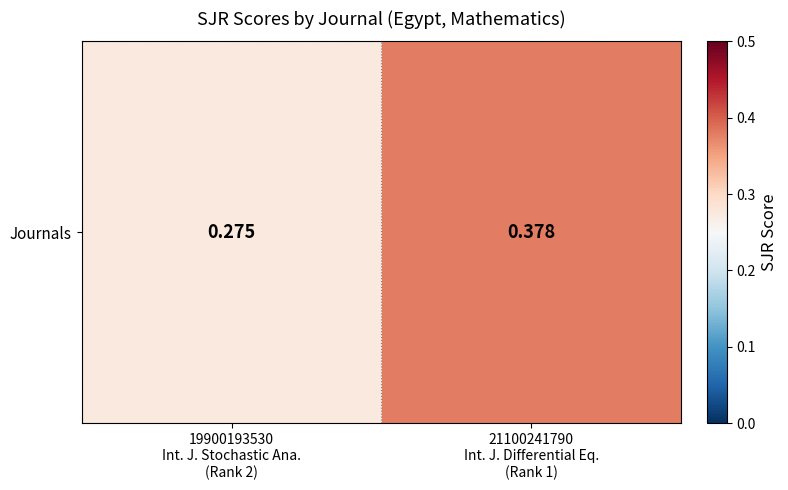

Rank the categories by value from highest to lowest.

21100241790
Int. J. Differential Eq.
(Rank 1), 19900193530
Int. J. Stochastic Ana.
(Rank 2)